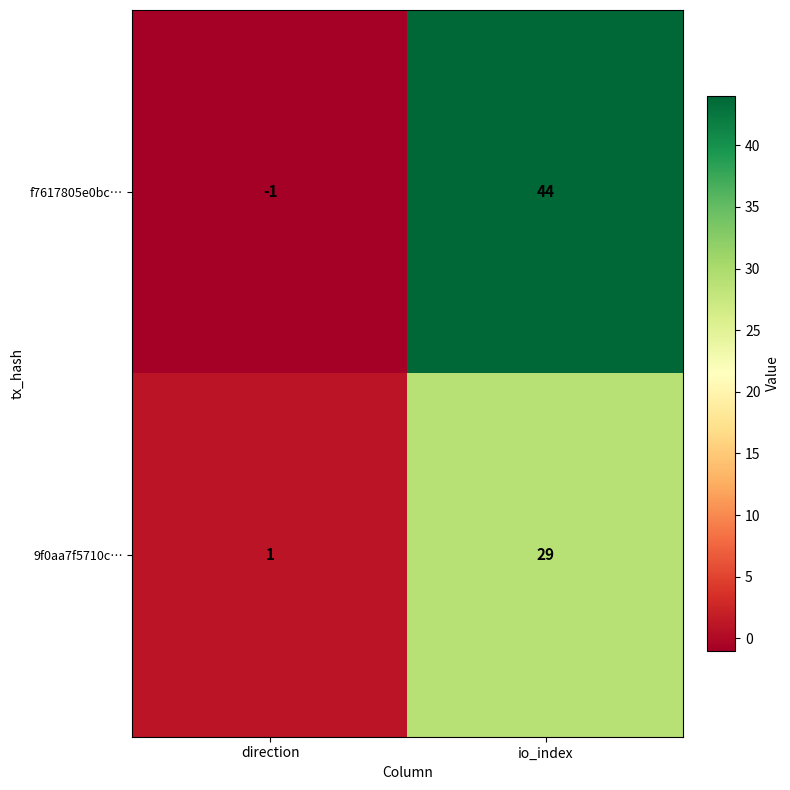

Rank the series by their maximum value, from lowest to highest.

9f0aa7f5710c…, f7617805e0bc…